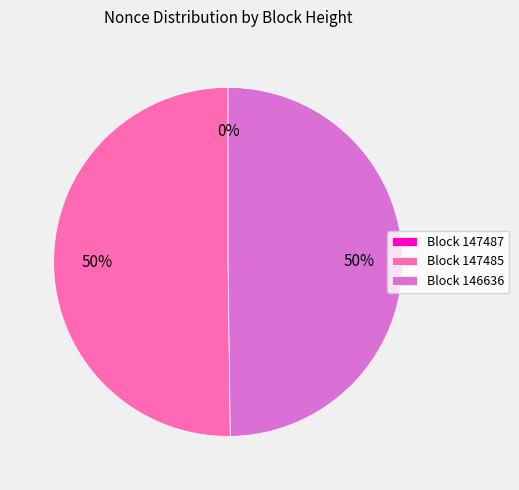

The Block 147485 slice represents 41% of the pie. True or false?

False